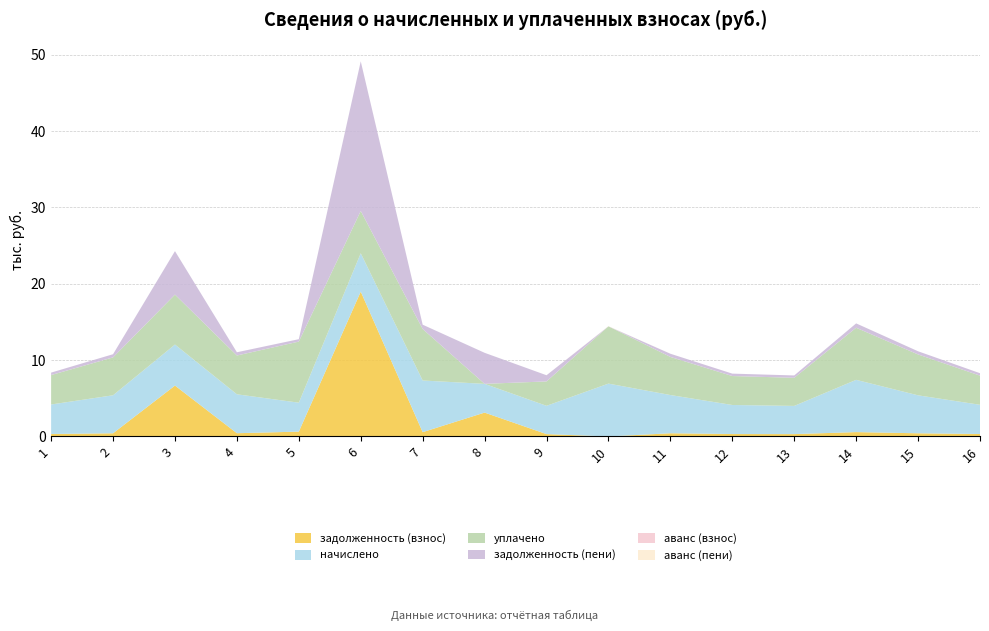

Reading right to left, what are all the values shown in this chart?

задолженность (взнос): 319.1	414.4	570.5	307.8	317.0	417.4	0.0	308.8	3125.6	563.9	18971.1	632.0	424.8	6665.7	414.9	322.2
начислено: 3829.1	4972.8	6845.5	3693.6	3804.4	5008.6	6923.0	3706.0	3765.0	6766.7	5023.3	3792.1	5097.1	5374.2	4978.9	3865.9
уплачено: 3816.9	5355.7	6823.8	3681.9	3792.1	4992.7	7501.1	3194.2	0.0	6745.2	5542.3	8001.0	5081.0	6541.9	4963.1	3853.7
задолженность (пени): 319.1	414.4	570.5	307.8	317.0	417.4	0.0	808.8	4066.8	563.9	19599.0	316.0	424.8	5693.9	414.9	322.2
аванс (взнос): 0.0	0.0	0.0	0.0	0.0	0.0	0.0	0.0	0.0	0.0	0.0	0.0	0.0	0.0	0.0	0.0
аванс (пени): 0.0	0.0	0.0	0.0	0.0	0.0	23.1	0.0	0.0	0.0	0.0	0.0	0.0	0.0	0.0	0.0